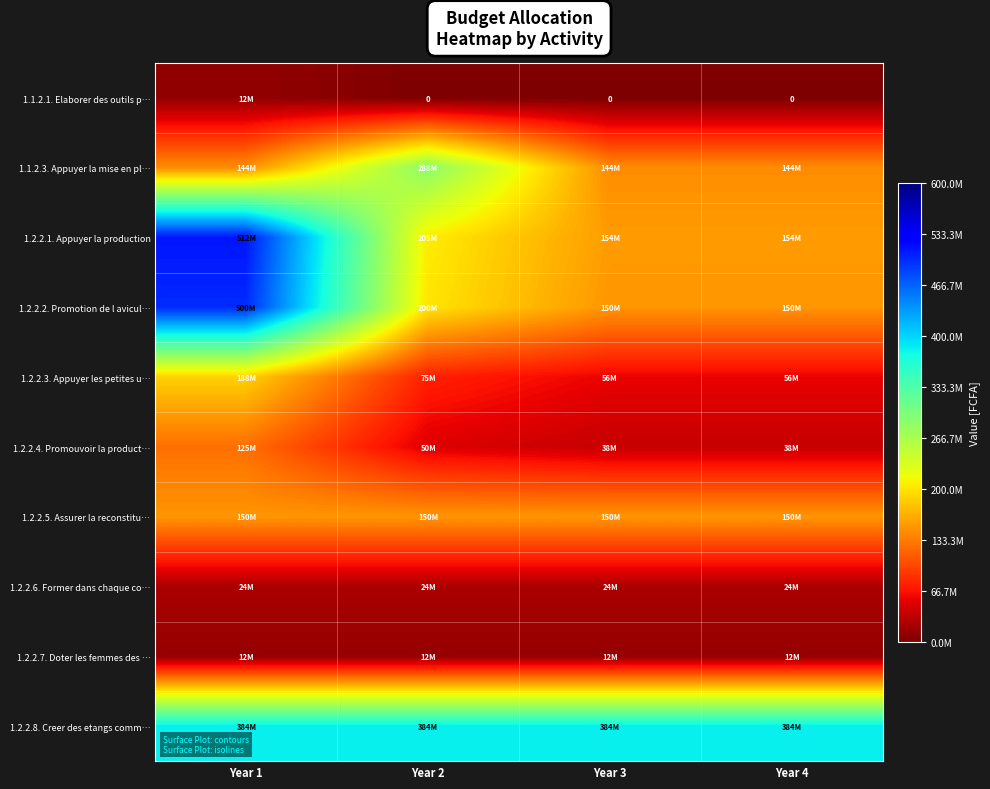

Which series changed the most between Year 1 and Year 3?

1.2.2.1. Appuyer la production